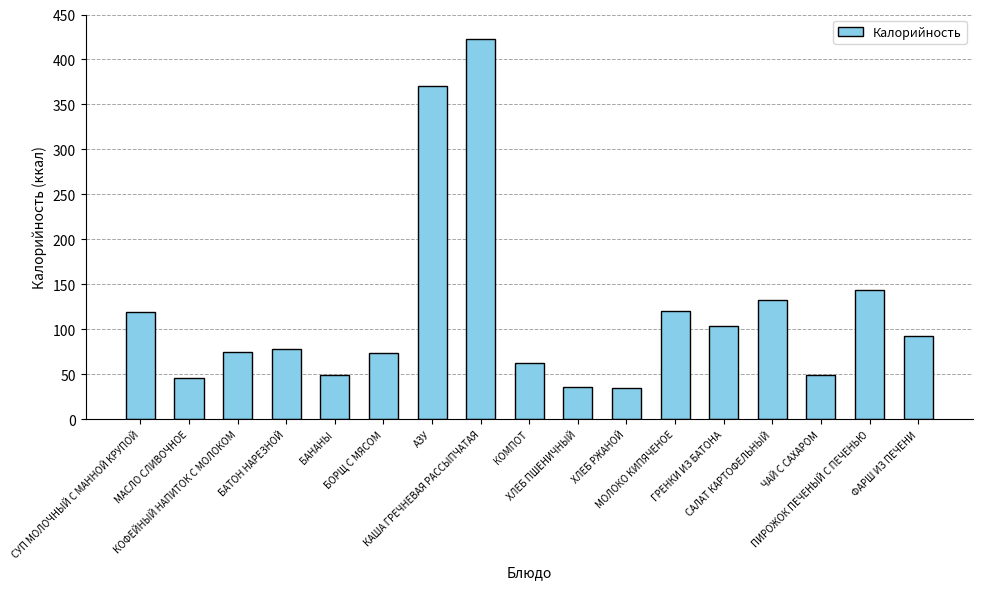

What is the difference between the maximum and second lowest values?

386.5